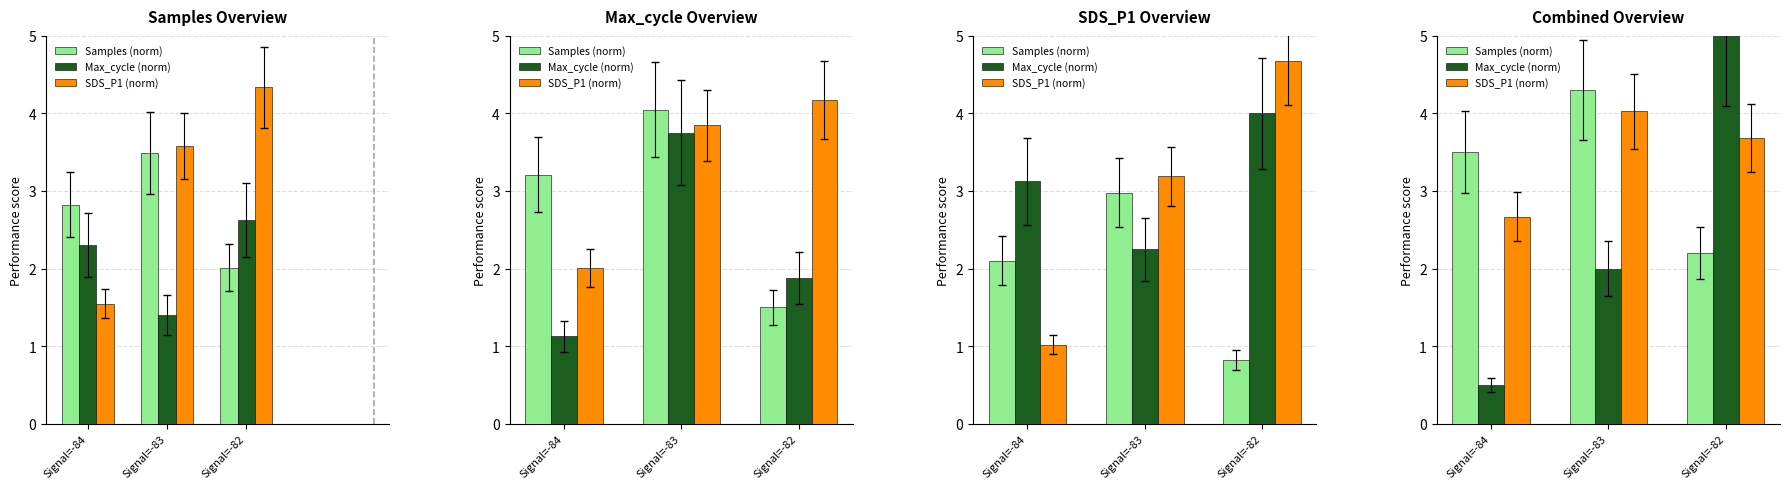

Reading right to left, transcribe all the data shown in this chart.

Samples (norm): Signal=-82=2.2	Signal=-83=4.3	Signal=-84=3.5
Max_cycle (norm): Signal=-82=5.0	Signal=-83=2.0	Signal=-84=0.5
SDS_P1 (norm): Signal=-82=3.7	Signal=-83=4.0	Signal=-84=2.7